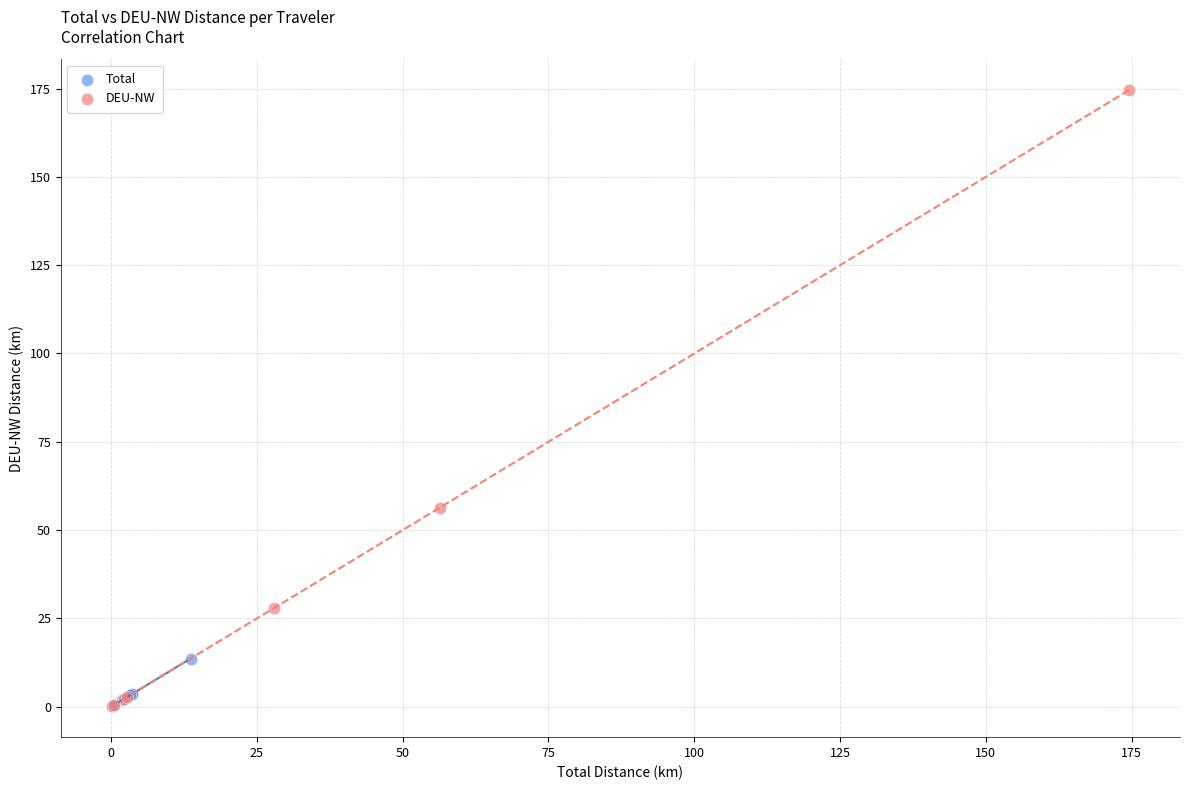

Which series contains the highest Y value?

DEU-NW